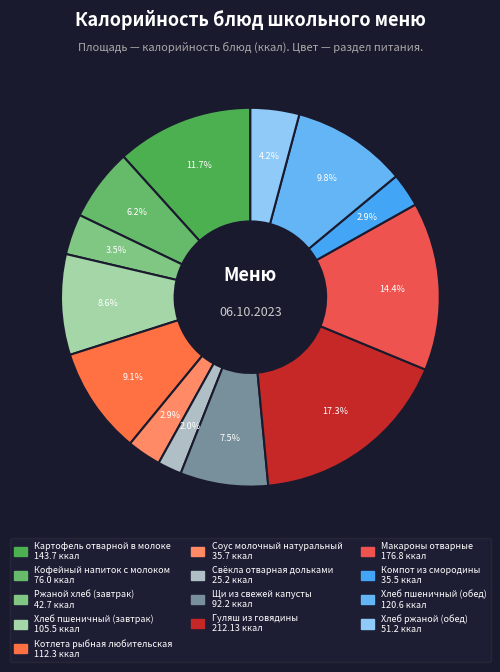

Does any single category account for the majority?

No